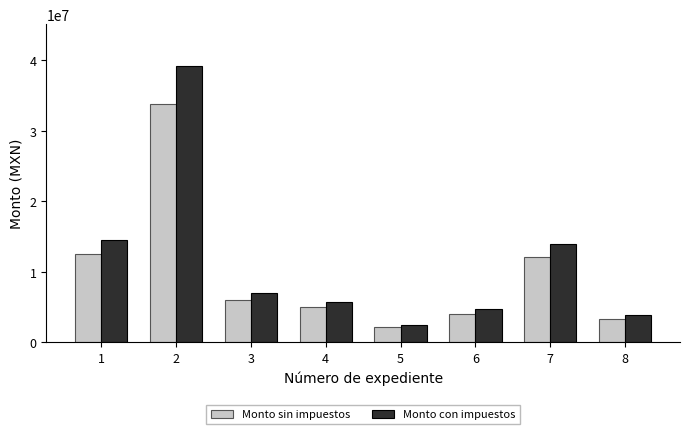

True or false: Monto sin impuestos has a value of 6605119.3 at 4.

False